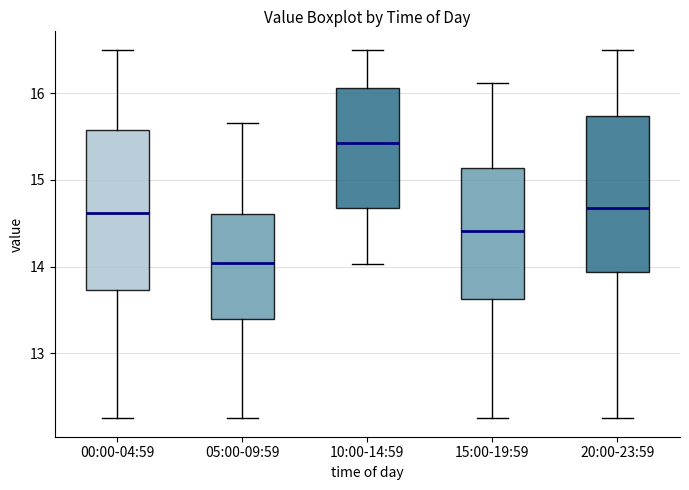

Which box has the highest median line?

10:00-14:59